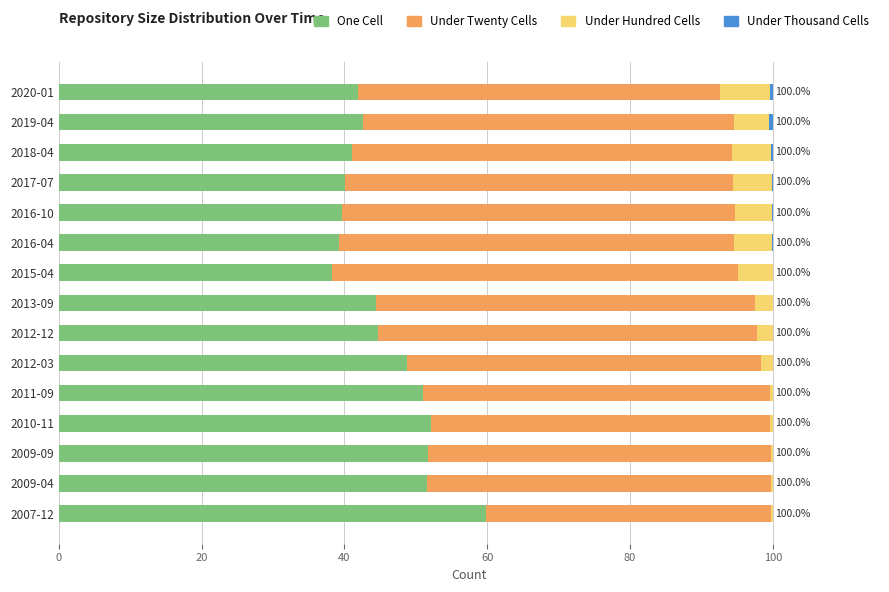

The value of One Cell at 2018-04 is 41.0. True or false?

True